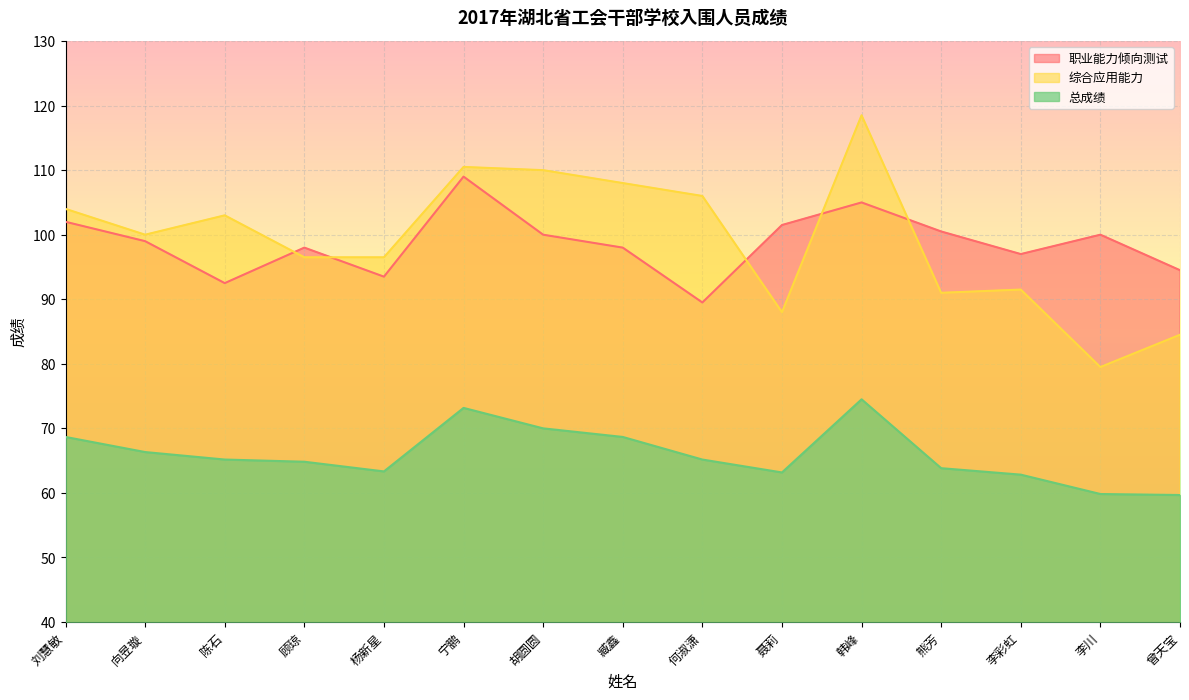

How many data points does each series have?

15